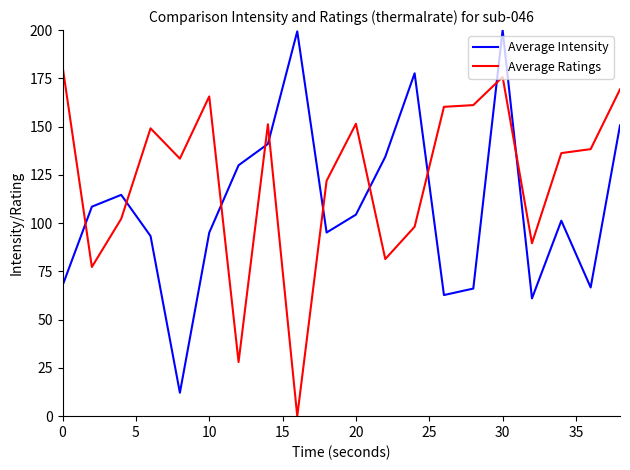

How many times do Average Intensity and Average Ratings cross each other?

10